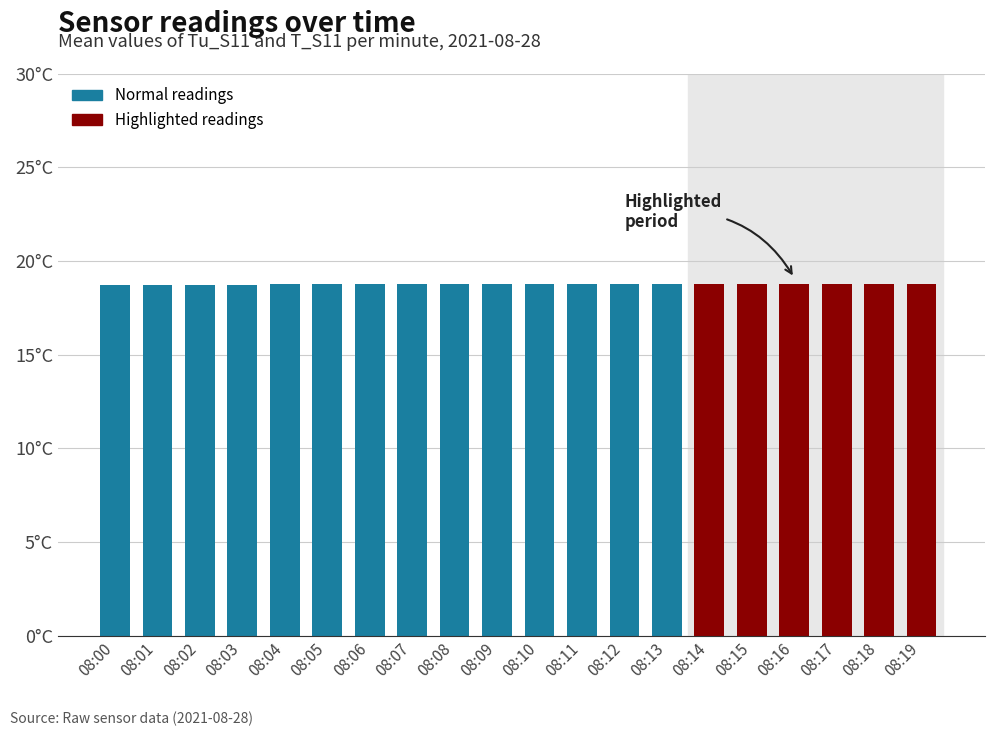

Reading left to right, list all the values displayed in this chart.

08:00=18.7	08:01=18.7	08:02=18.7	08:03=18.7	08:04=18.8	08:05=18.8	08:06=18.8	08:07=18.8	08:08=18.8	08:09=18.8	08:10=18.8	08:11=18.8	08:12=18.8	08:13=18.8	08:14=18.8	08:15=18.8	08:16=18.8	08:17=18.8	08:18=18.8	08:19=18.8